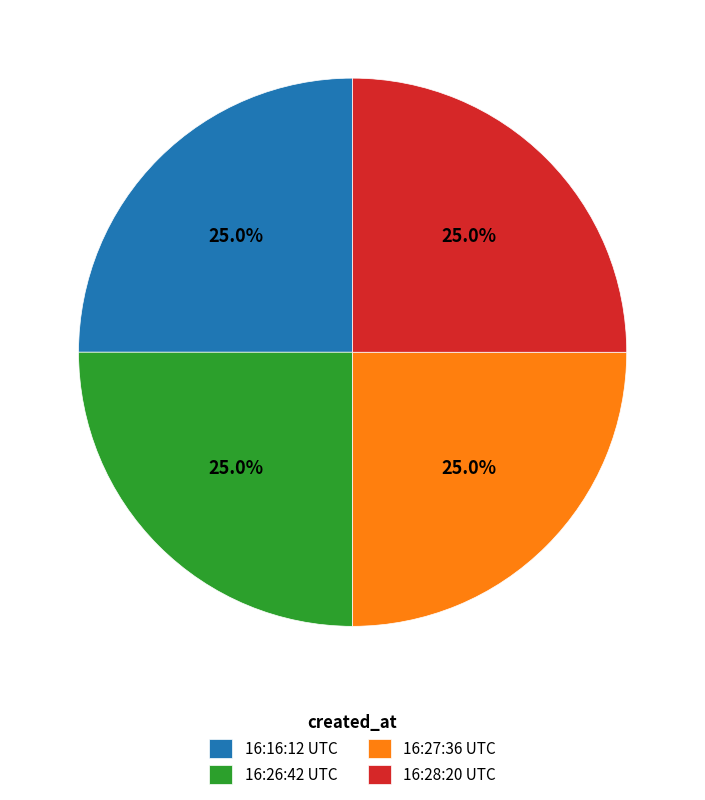

Does 16:16:12 UTC represent more than half of the total?

No